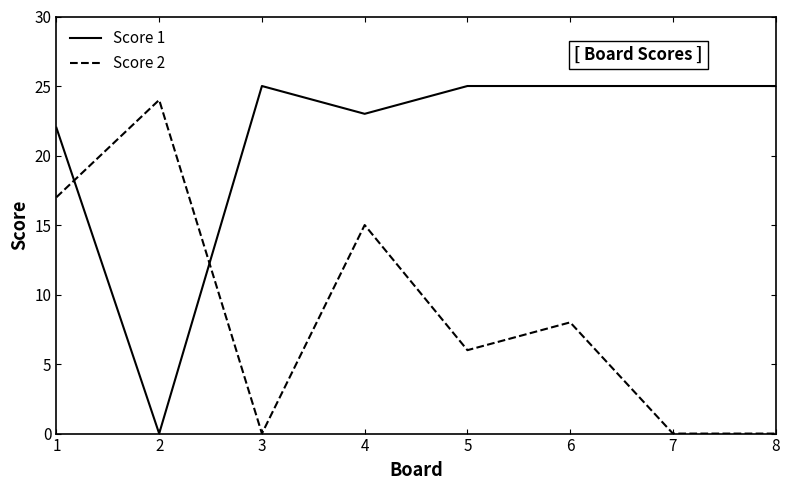

What is the sum of the Score 1 values at 5 and 3?

50